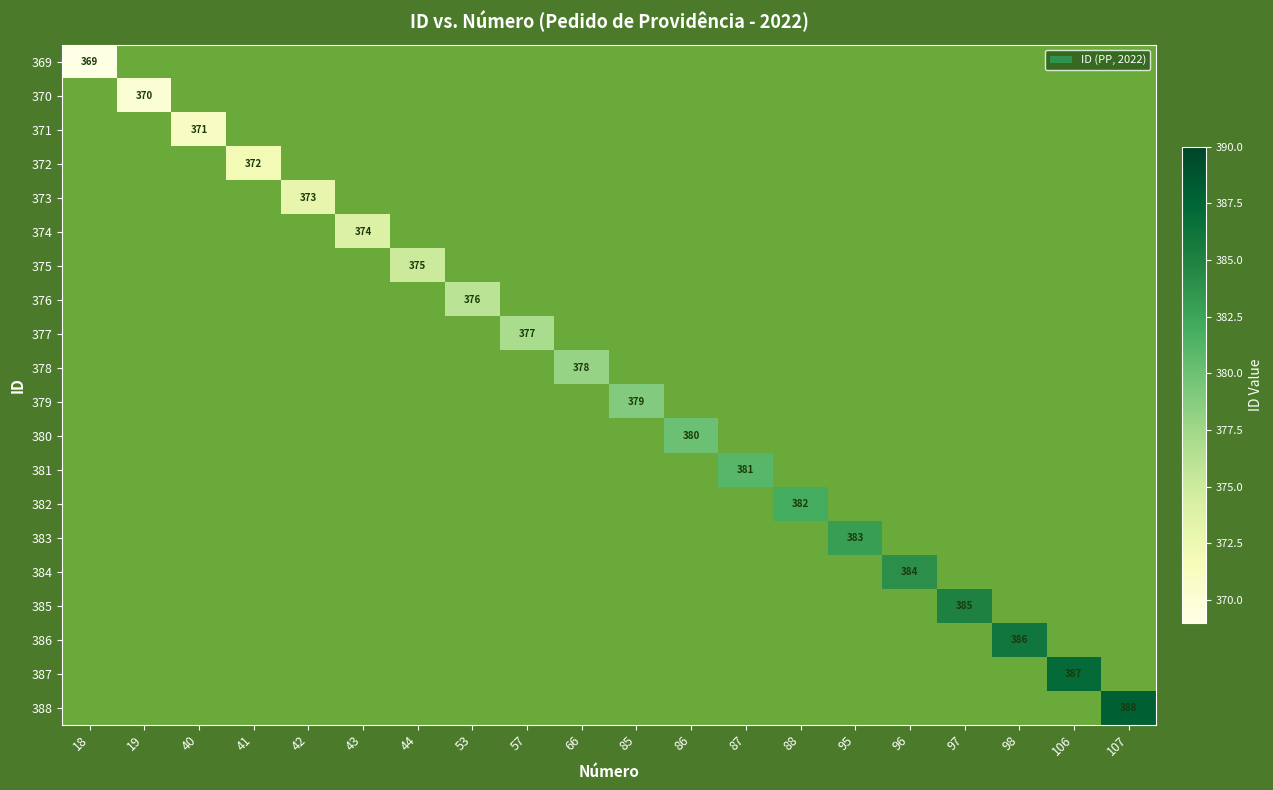

Is the value of 386 at 53 greater than the value of 371 at 85?

No